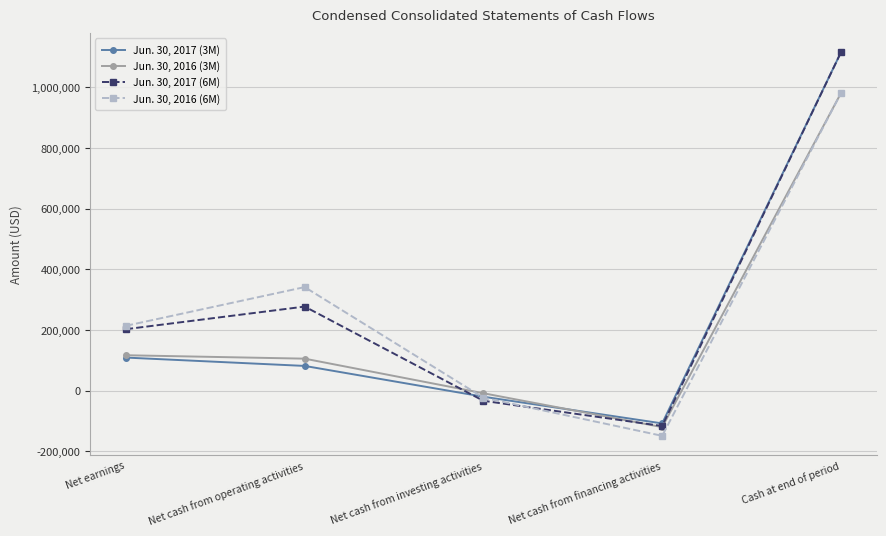

What is the value of the Jun. 30, 2017 (6M) point at the 5th from the left?

1114910